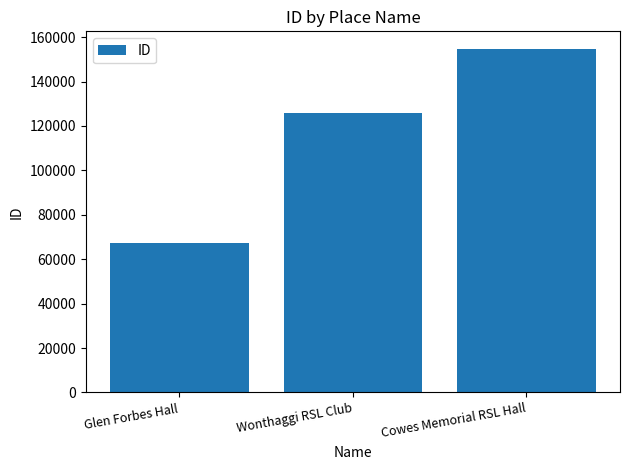

What is the average value?

116092